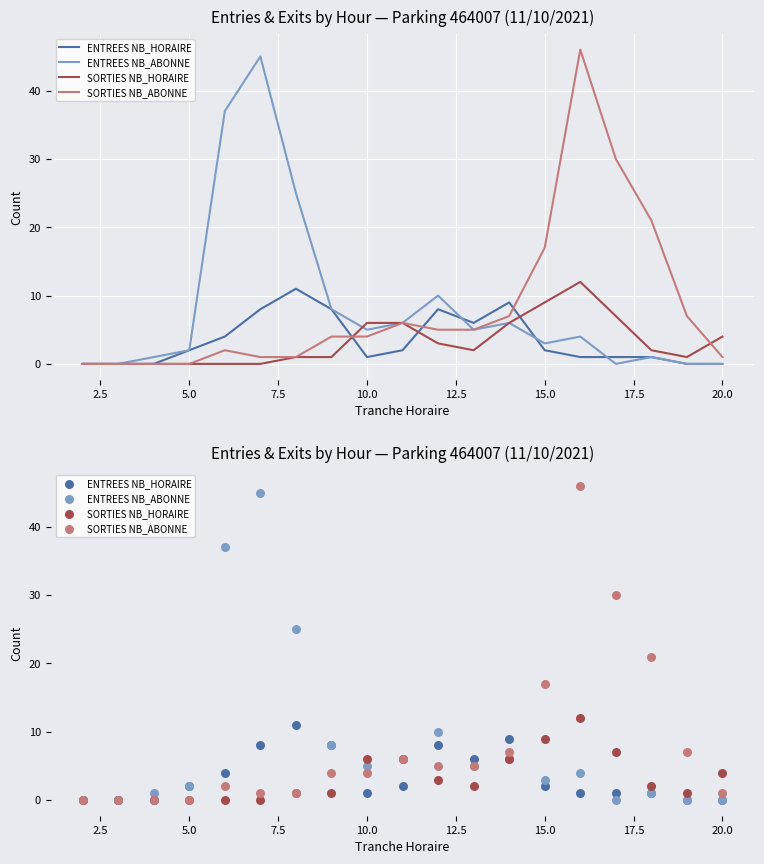

What are all the series names shown in the legend?

ENTREES NB_HORAIRE, ENTREES NB_ABONNE, SORTIES NB_HORAIRE, SORTIES NB_ABONNE